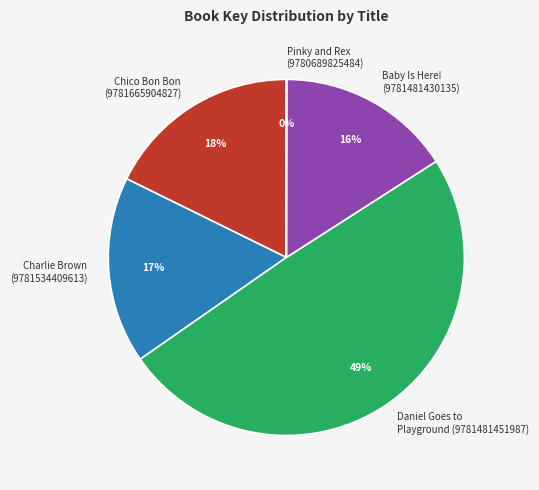

Is there any slice that represents more than half of the pie?

No